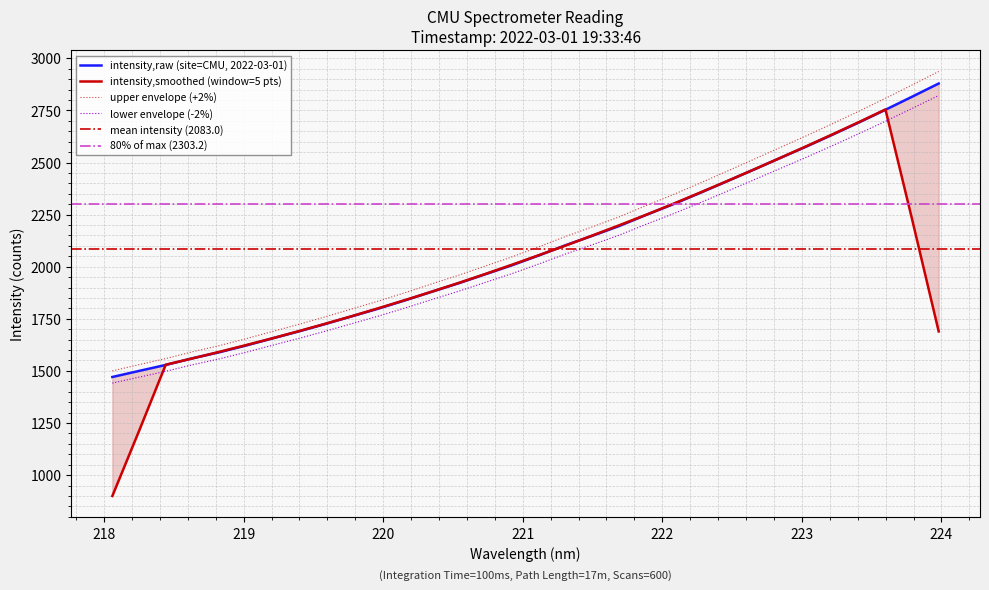

Is it true that the value at 219.9712 is 2982.4?

False